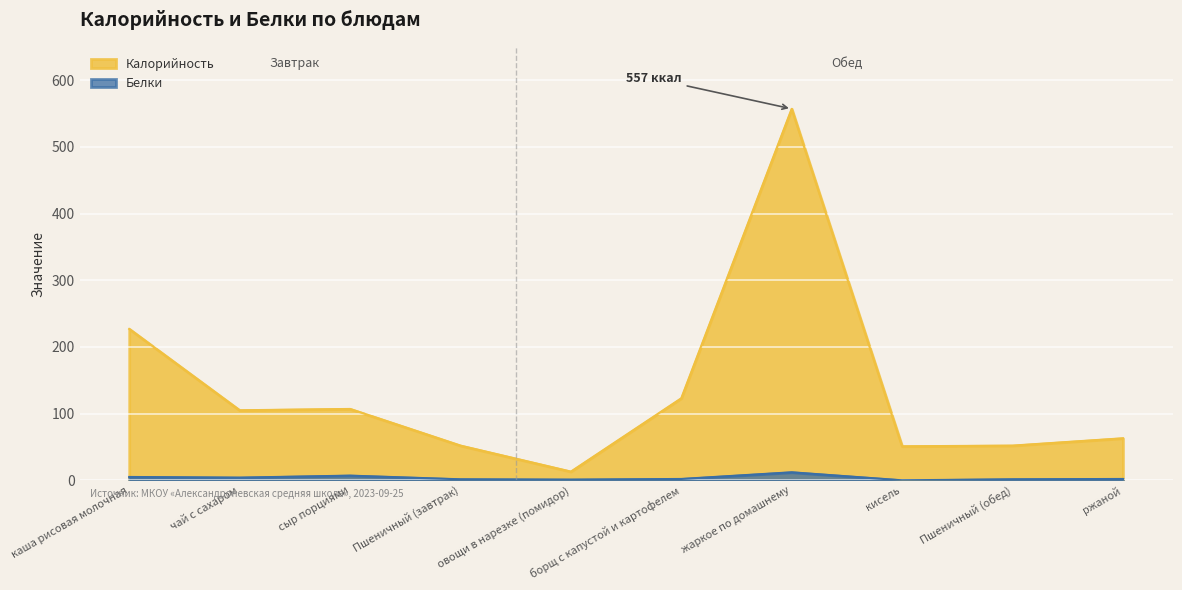

What is the difference between the highest and lowest values at кисель?

51.0